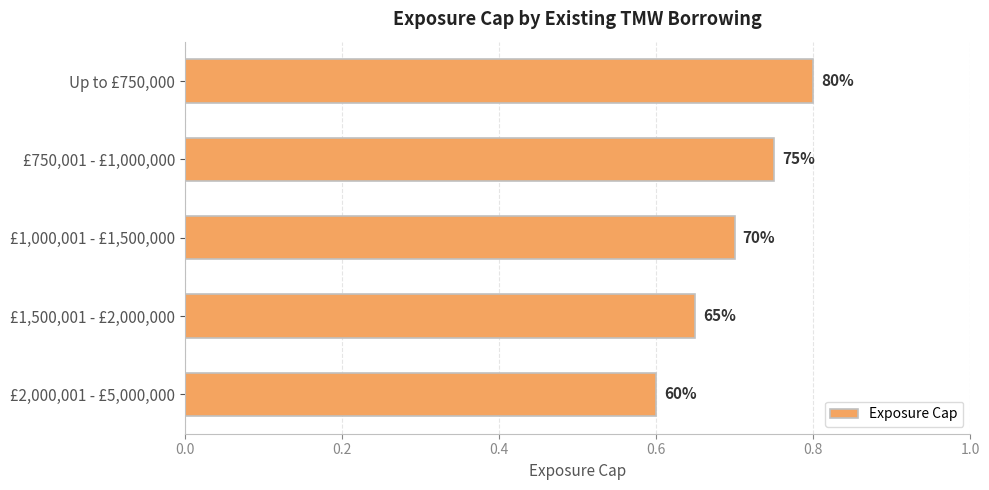

Does the chart contain any negative values?

No